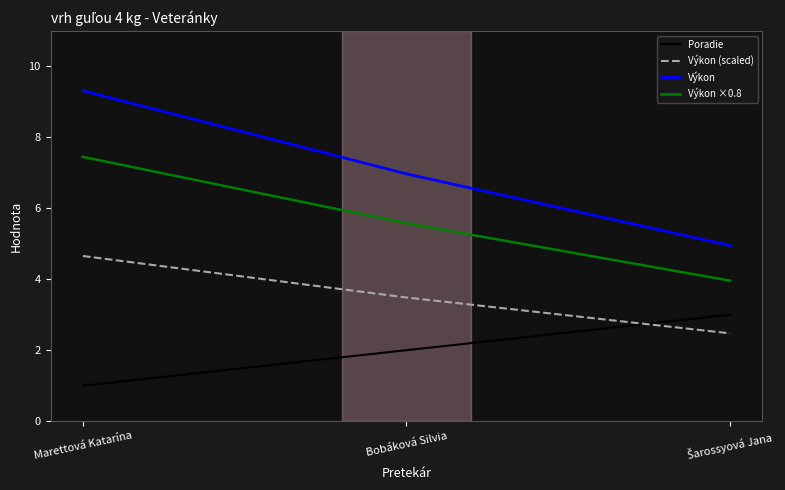

Is it true that Výkon ×0.8 equals 5.6 at Bobáková Silvia?

True